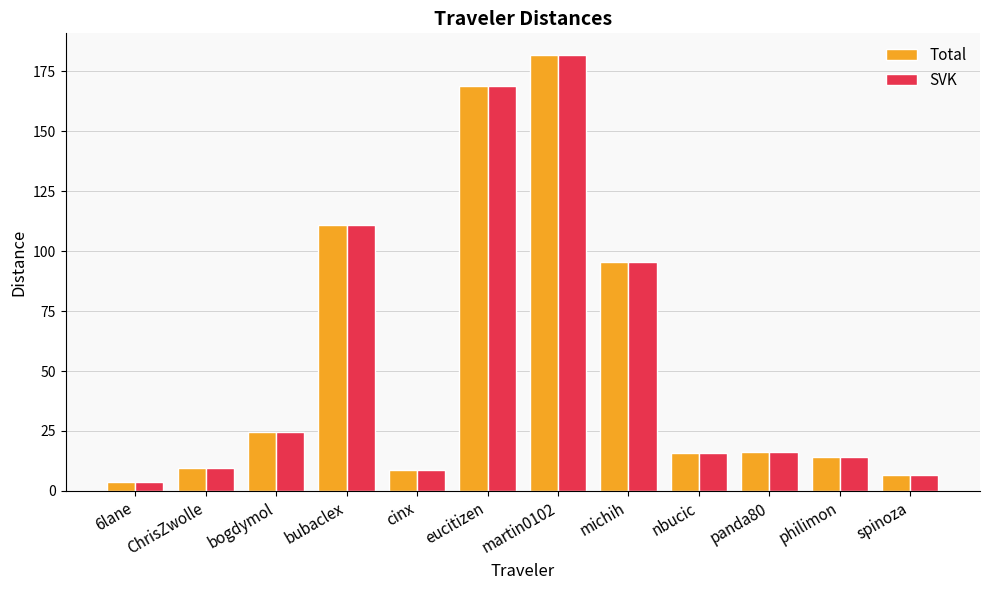

Which category has the highest value in the SVK series?

martin0102